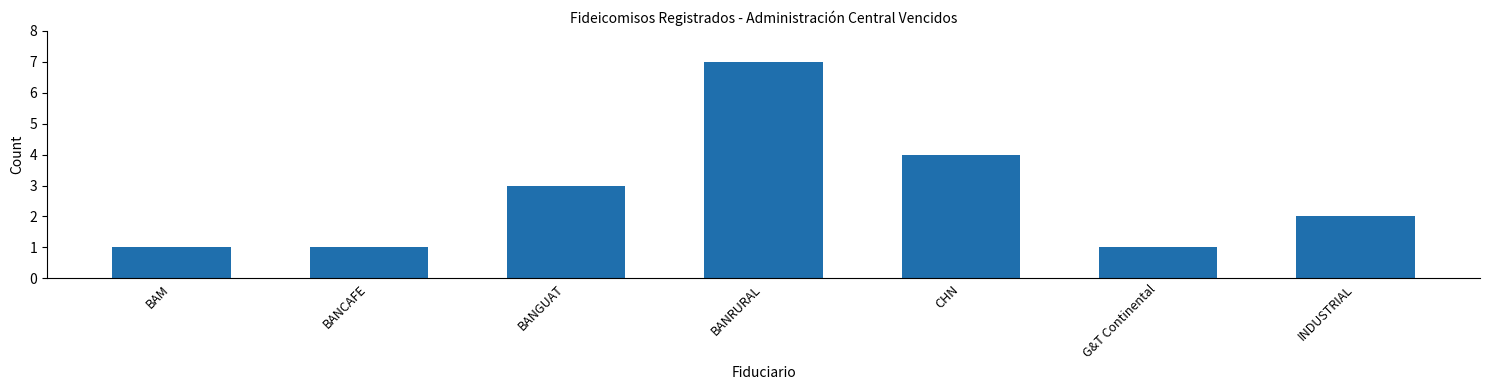

How many data points does each series have?

7